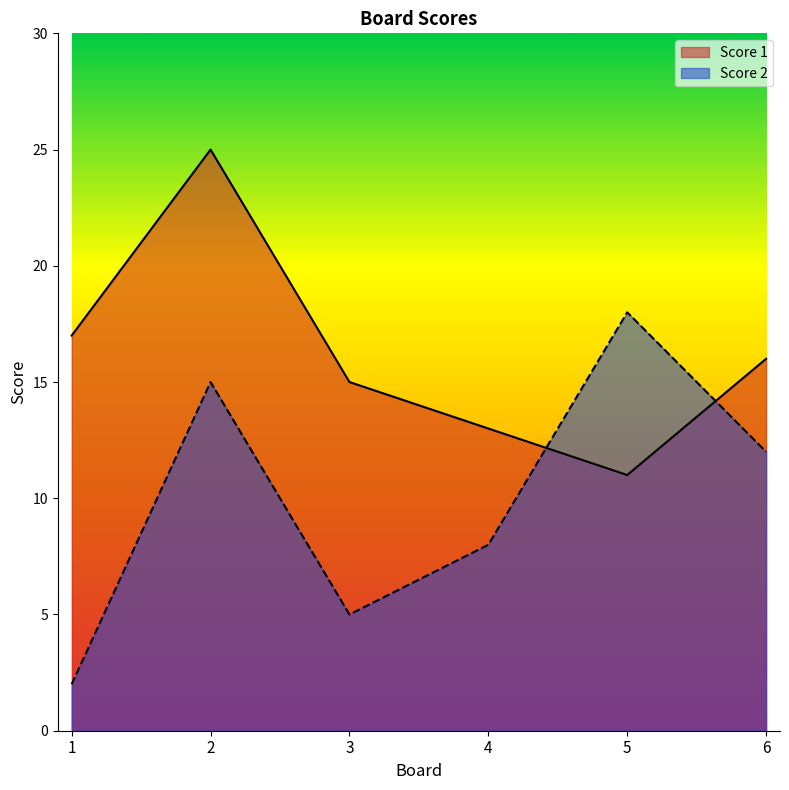

Reading left to right, list all the values displayed in this chart.

Score 1: 1=17	2=25	3=15	4=13	5=11	6=16
Score 2: 1=2	2=15	3=5	4=8	5=18	6=12